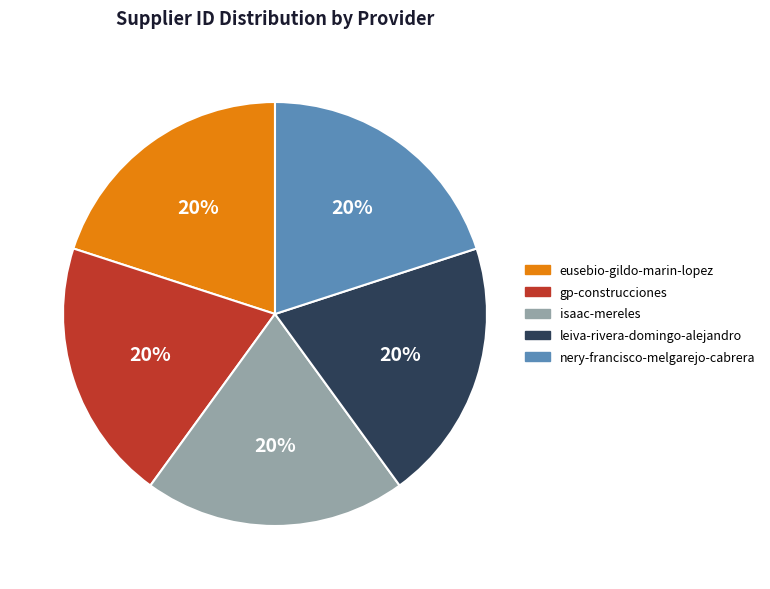

The gp-construcciones slice represents 20% of the pie. True or false?

True